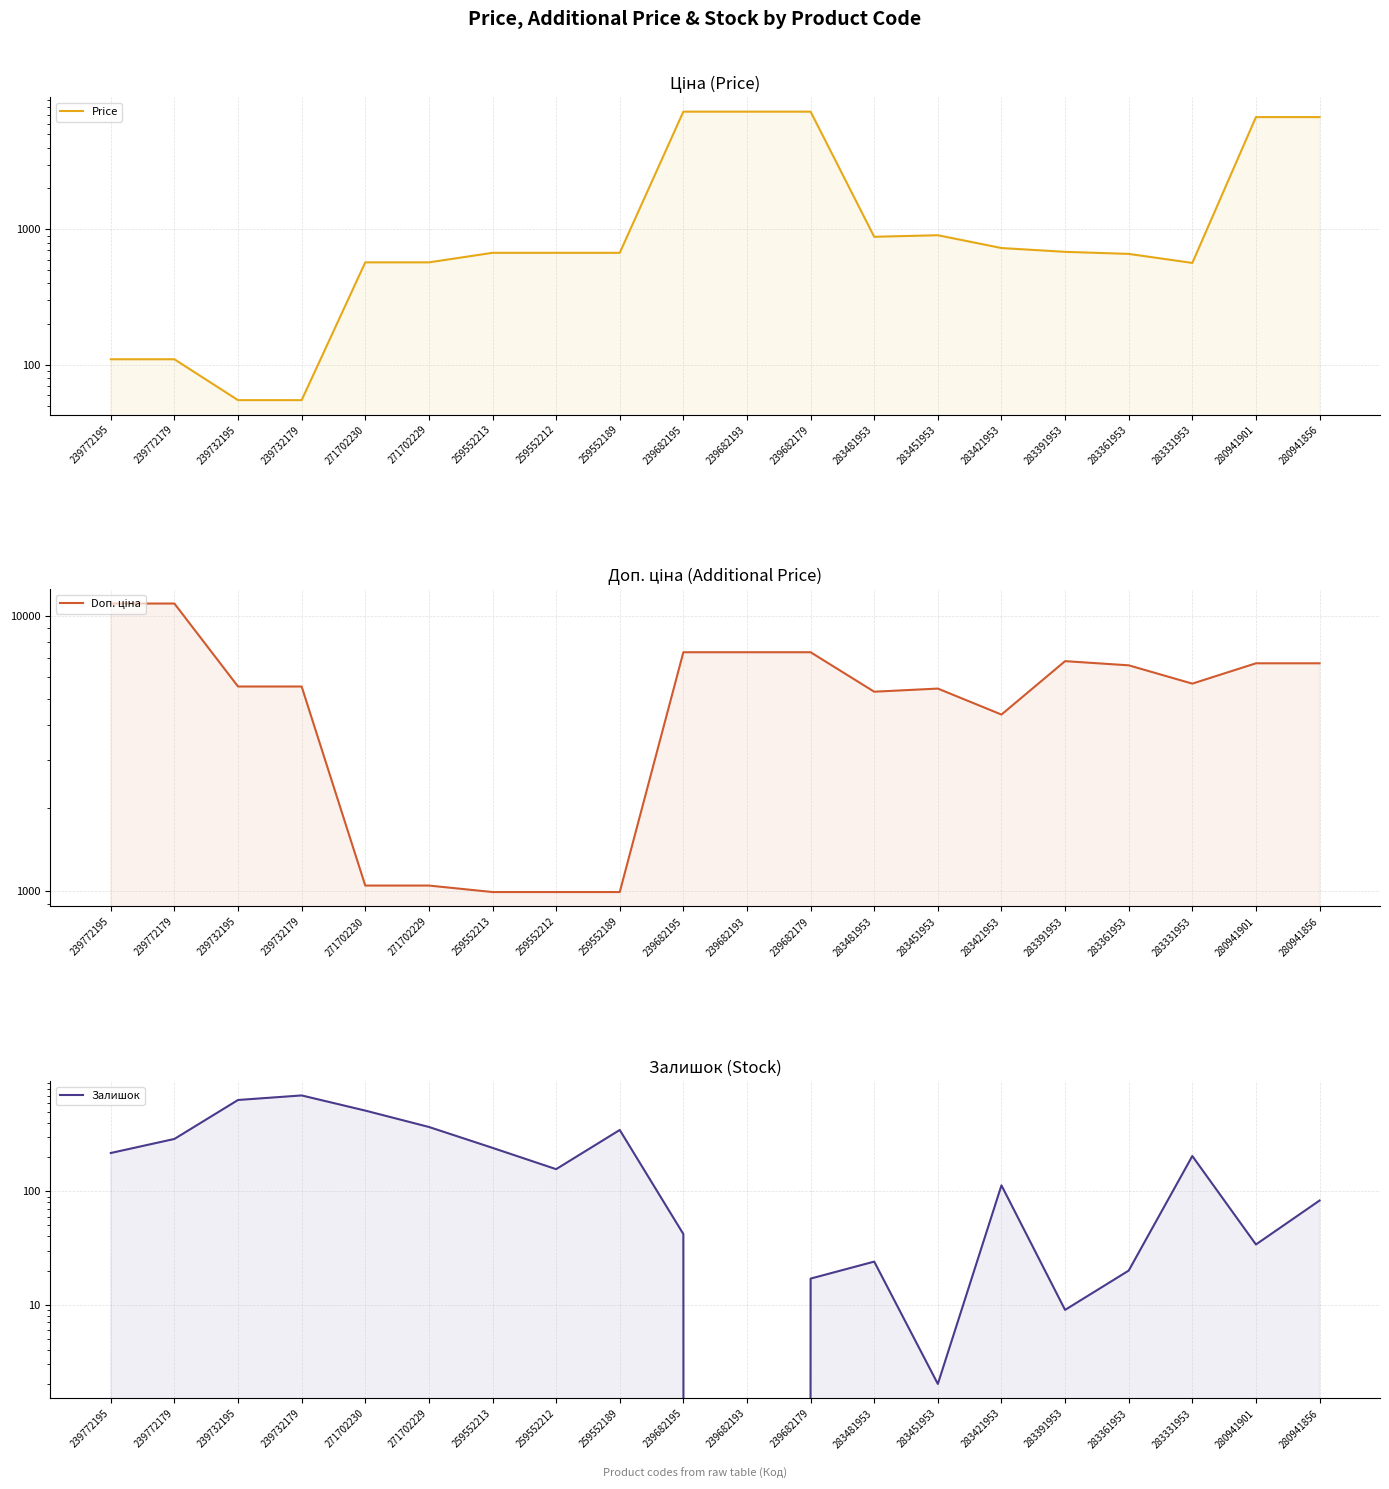

Is the value of Залишок at 280941901 greater than the value of Doп. ціна at 259552212?

No